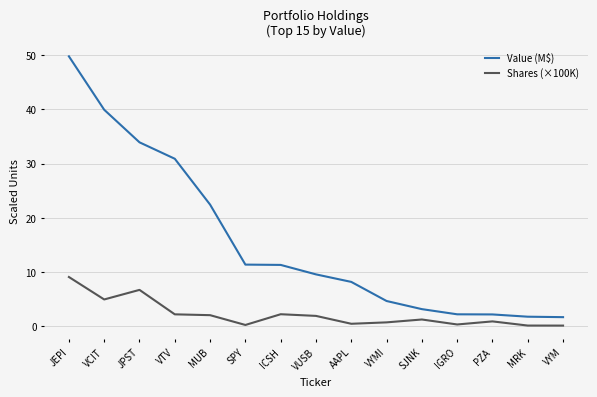

What is the difference between the maximum and minimum values in the Value (M$) series?

48.0